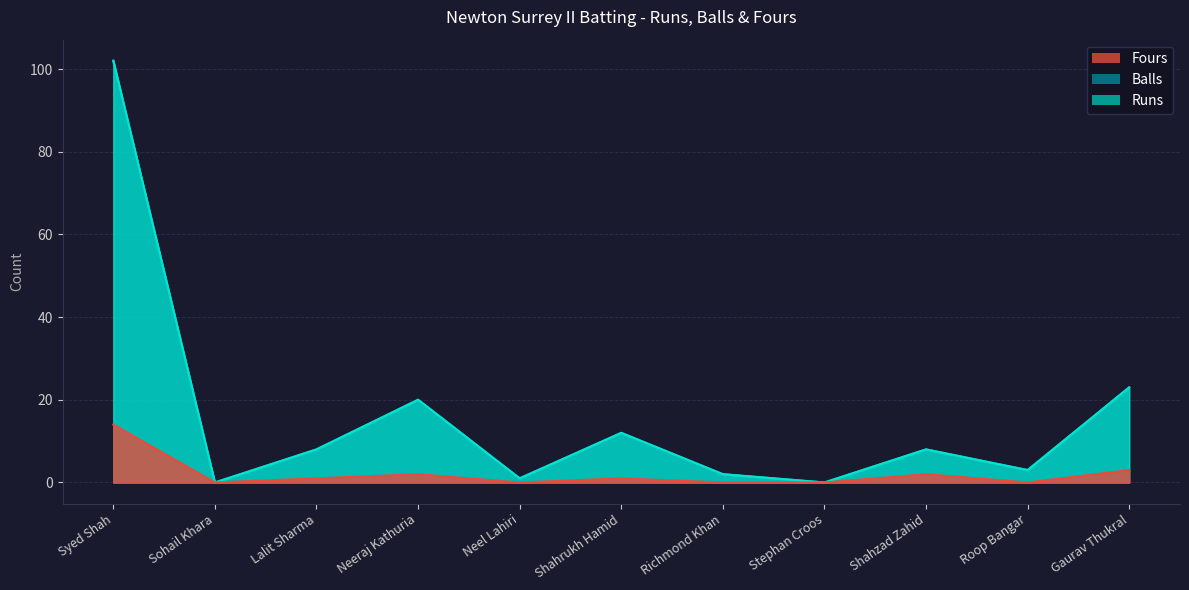

True or false: Runs and Fours intersect in this chart.

False